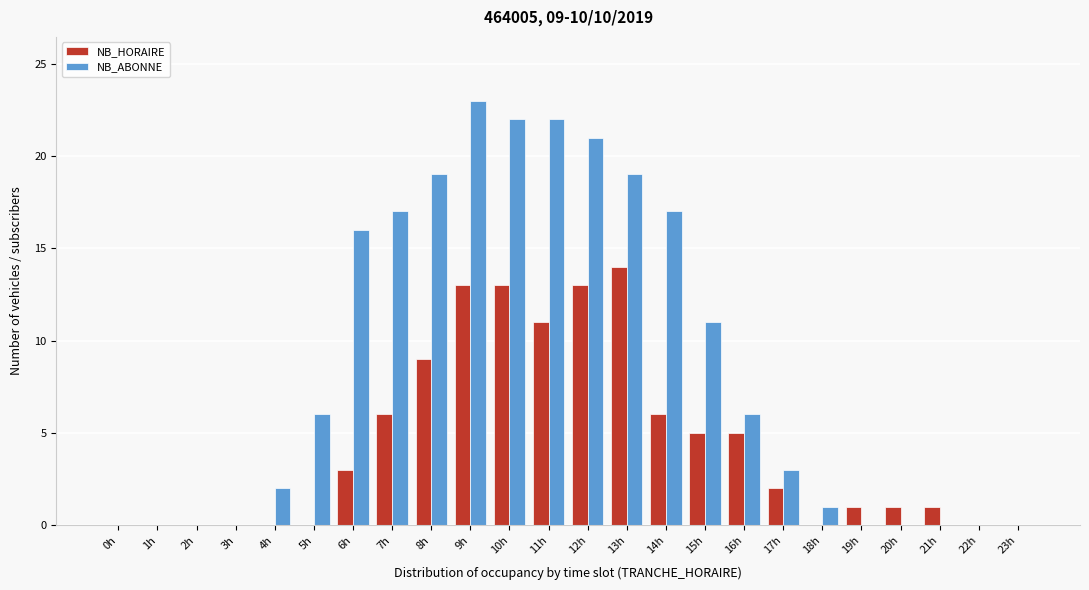

What is the total value across all series at 8h?

28